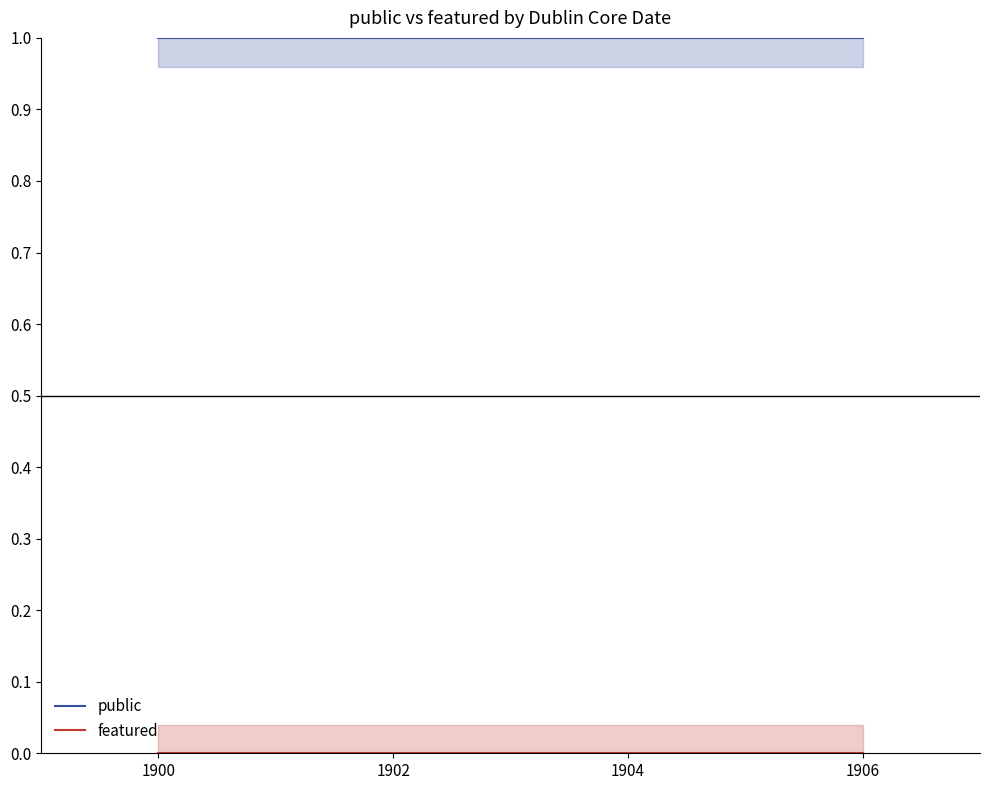

What is the difference between the highest and lowest values at 1906?

1